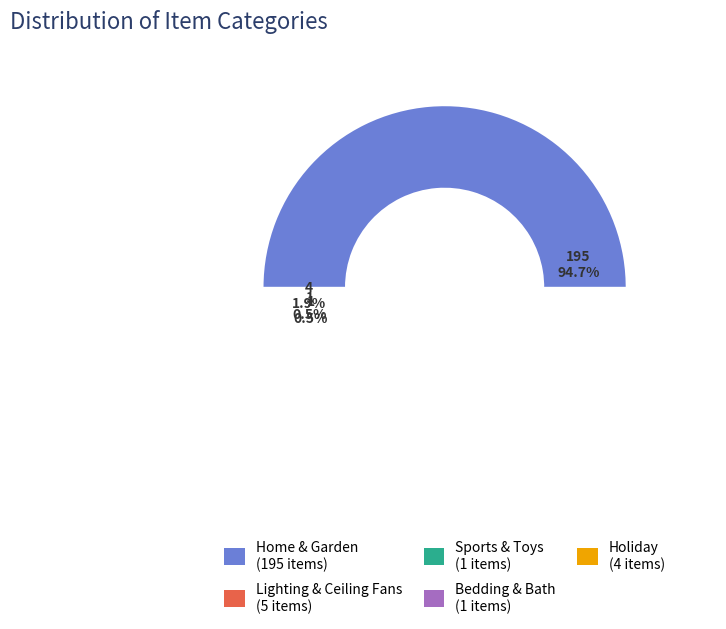

What percentage is the Lighting & Ceiling Fans slice, to the nearest percent?

2%